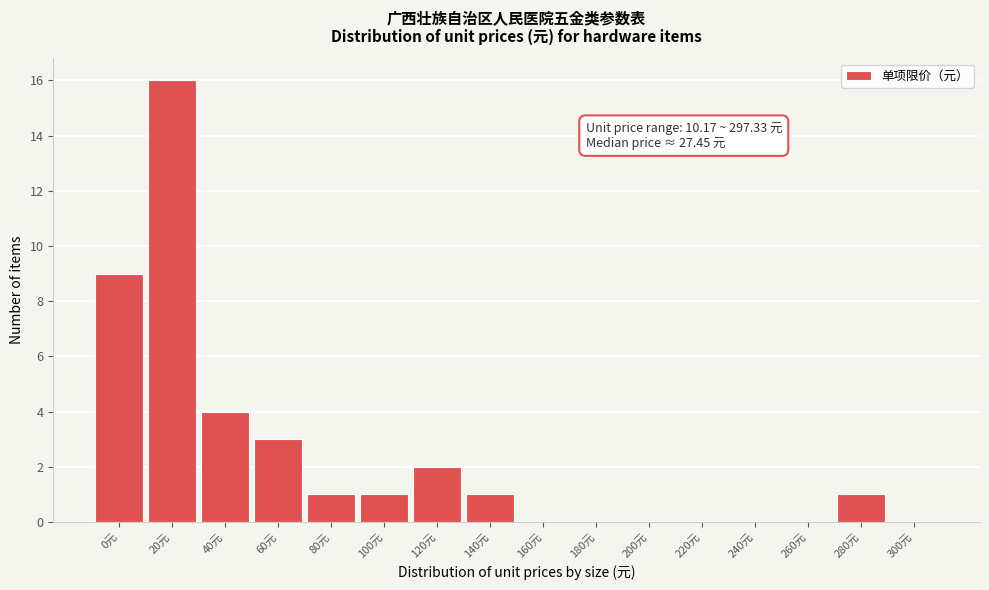

Reading left to right, transcribe all the data shown in this chart.

0元=9	20元=16	40元=4	60元=3	80元=1	100元=1	120元=2	140元=1	160元=0	180元=0	200元=0	220元=0	240元=0	260元=0	280元=1	300元=0